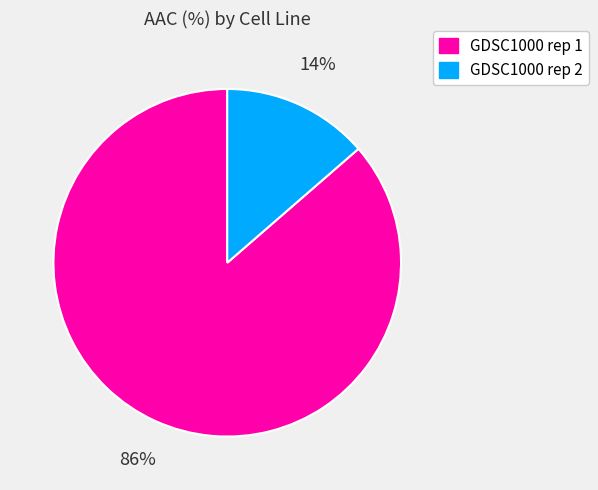

Count the number of slices in the pie.

2